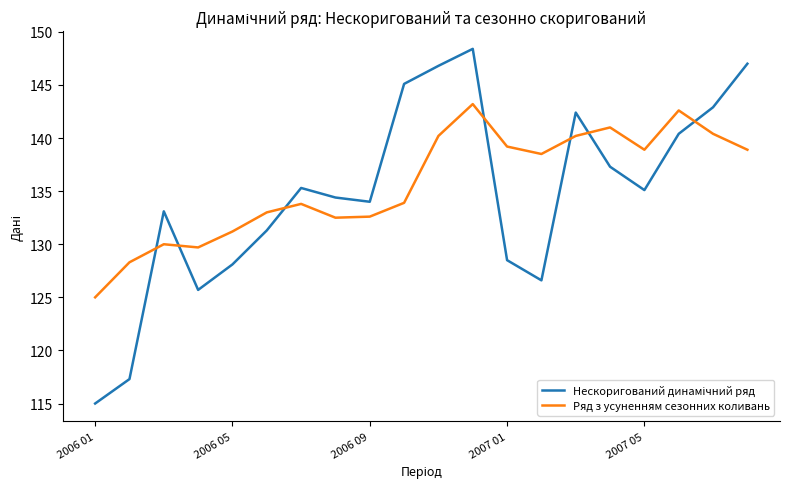

What is the maximum value for Ряд з усуненням сезонних коливань?

143.2